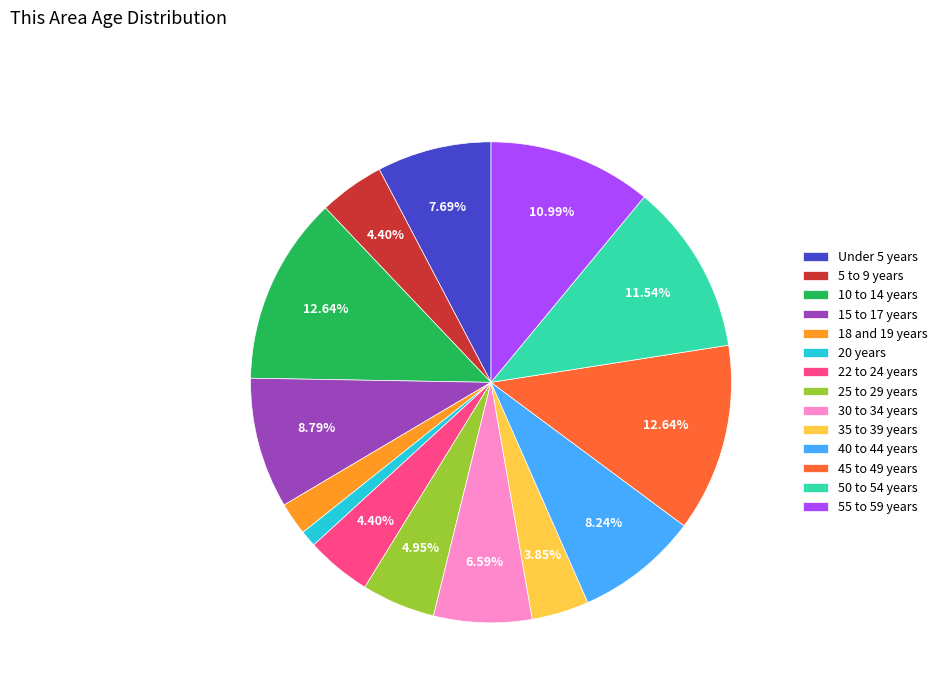

Does 22 to 24 years represent more than half of the total?

No